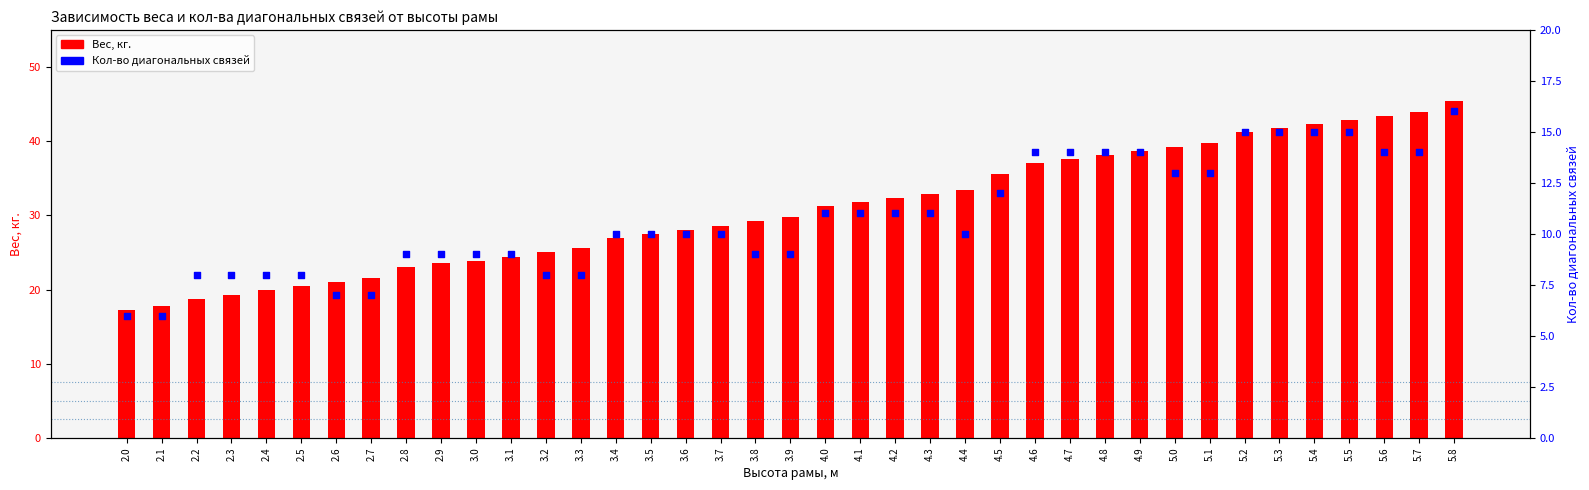

What is the total value across all series at 5.2?

56.2